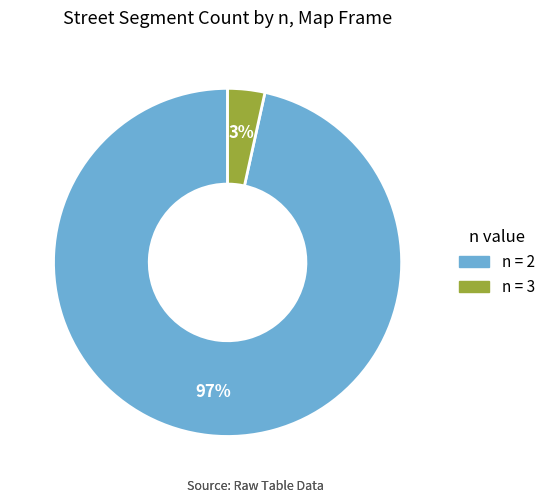

Which slice is the largest?

n = 2